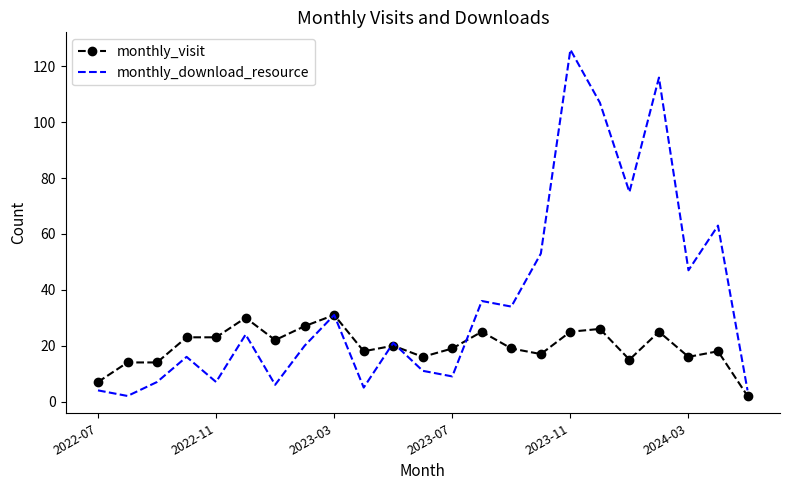

Rank the series by their maximum value, from highest to lowest.

monthly_download_resource, monthly_visit